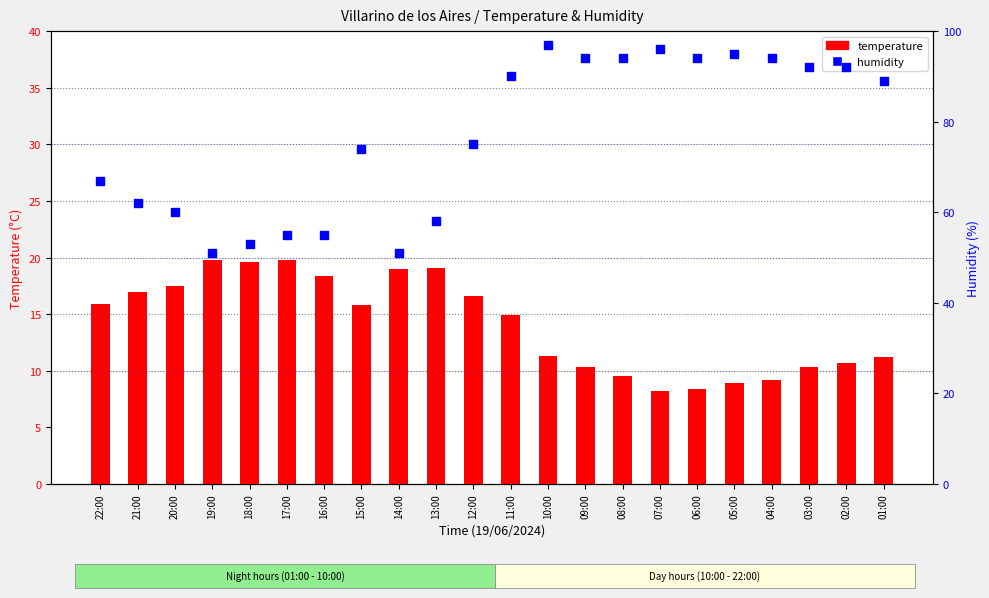

At how many categories does at least one series exceed 36?

22